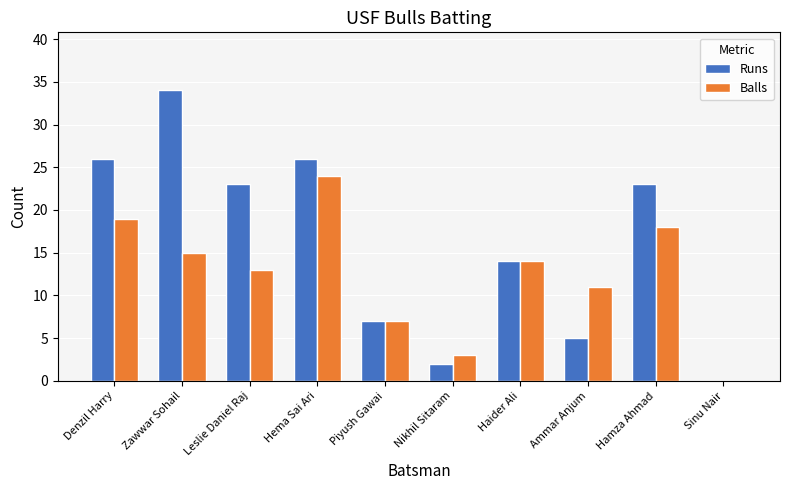

Which series changed the most between Denzil Harry and Hamza Ahmad?

Runs